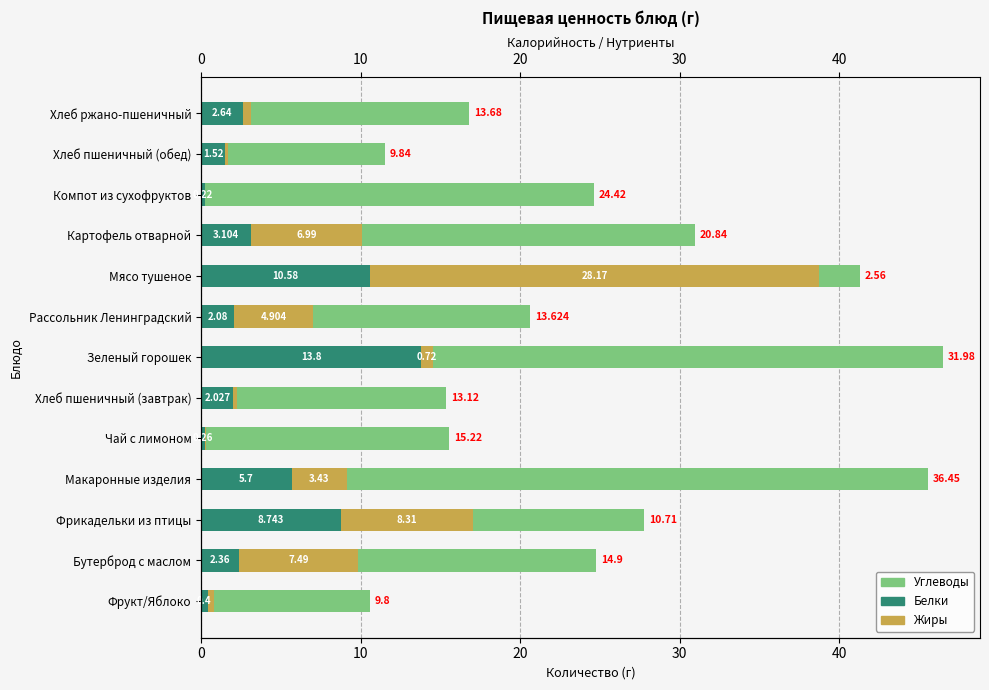

At how many categories does at least one series exceed 8?

13